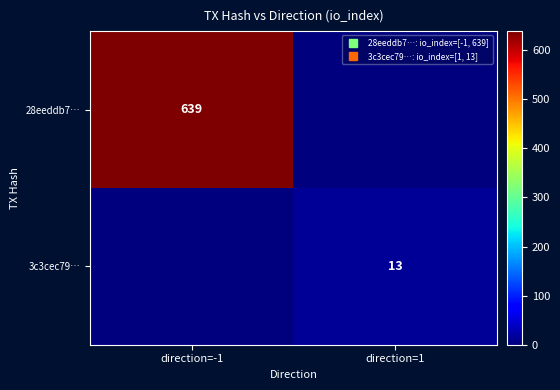

Which series has the widest spread of values?

28eeddb7…